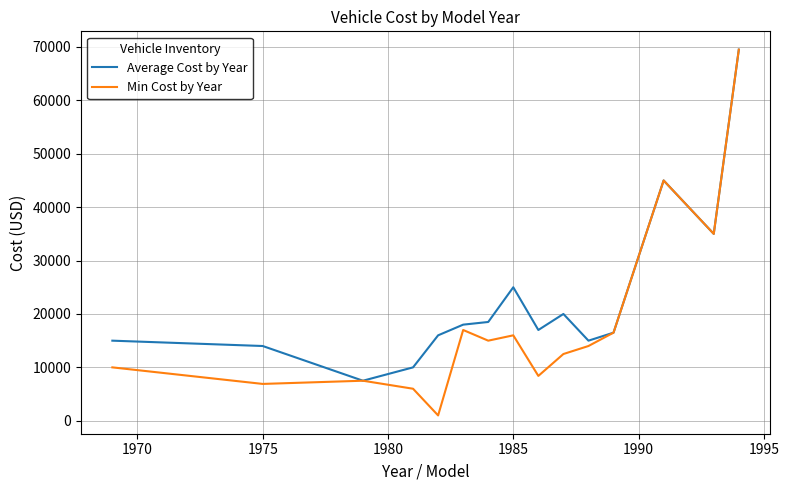

What is the highest value of the Average Cost by Year series?

69500